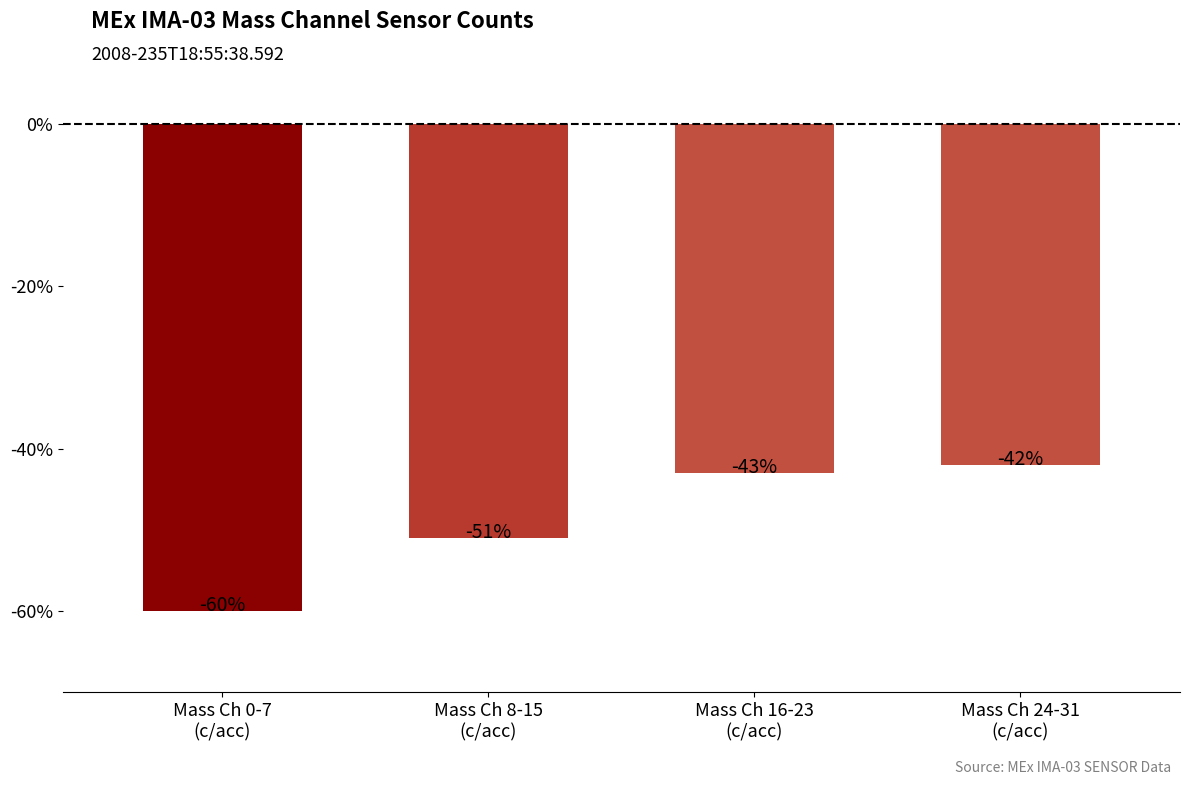

Are the bars grouped side by side (vs. stacked)?

No